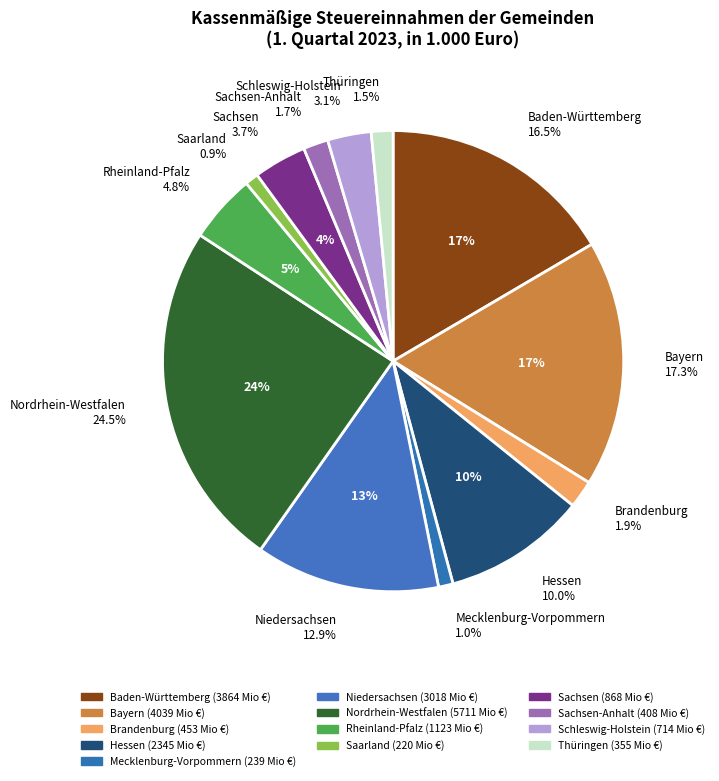

Does any single category account for the majority?

No